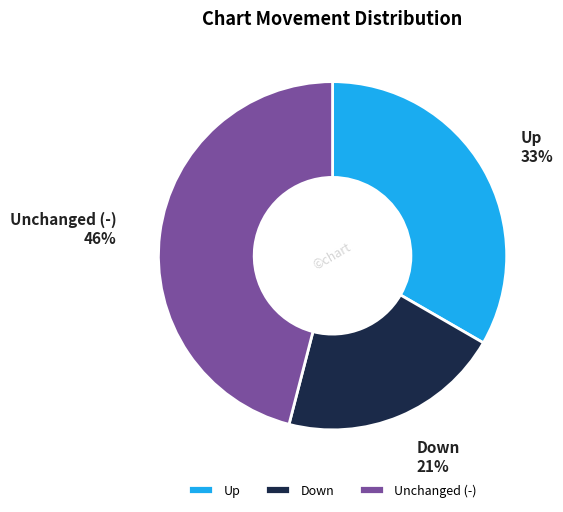

To the nearest percent, what is the combined percentage of Up and Unchanged (-)?

79%